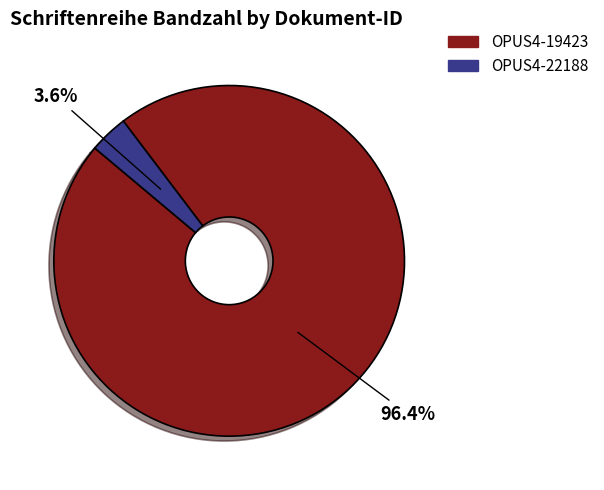

The OPUS4-19423 slice represents 85% of the pie. True or false?

False